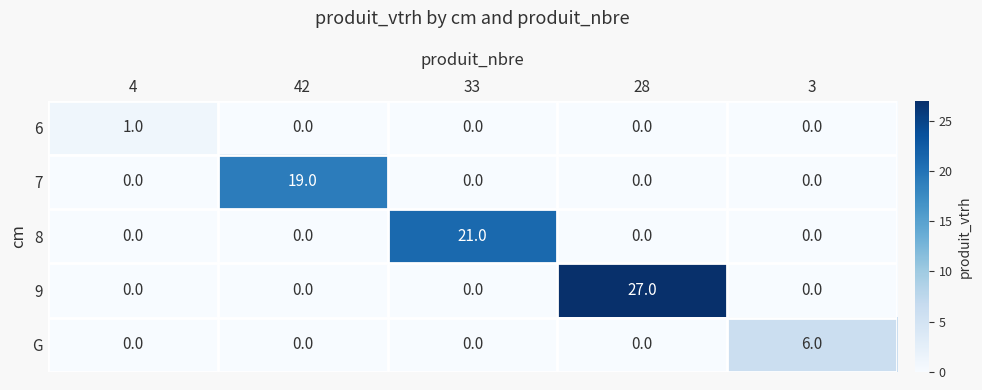

What is the sum of the 7 values at 28 and 42?

19